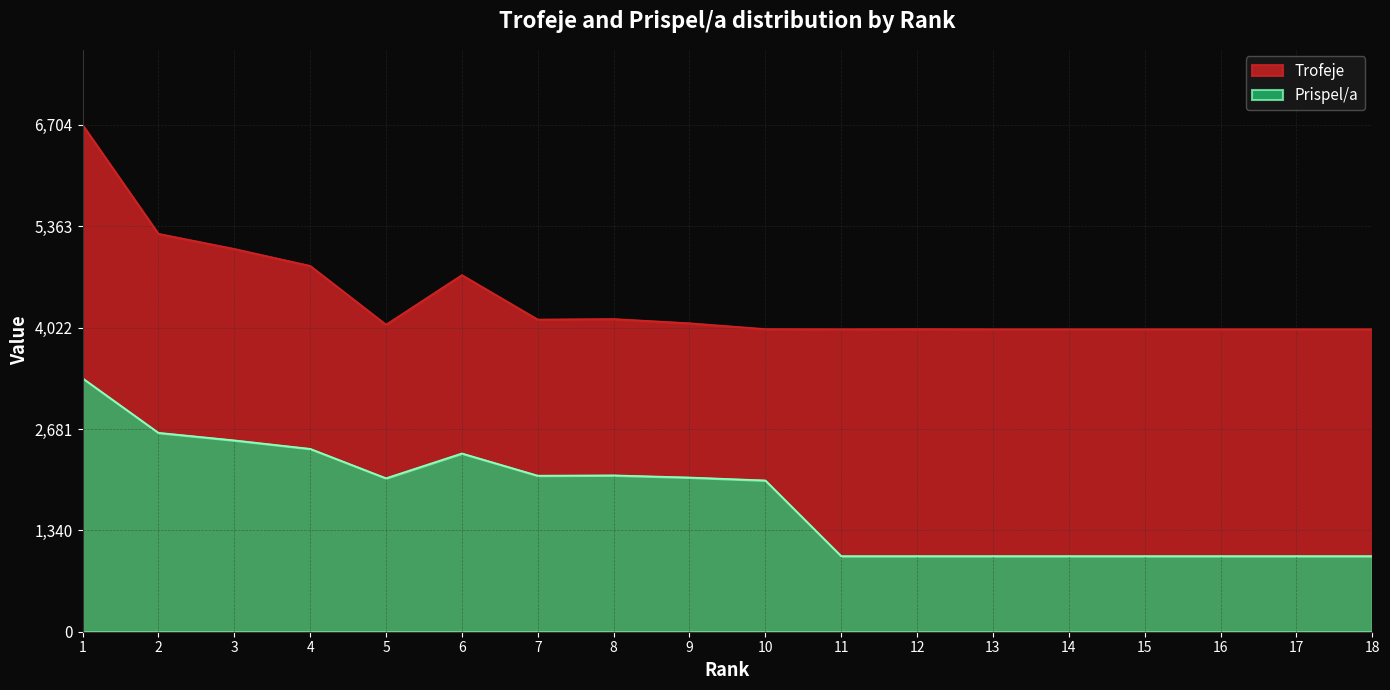

At which category is the sum across all series the highest?

1